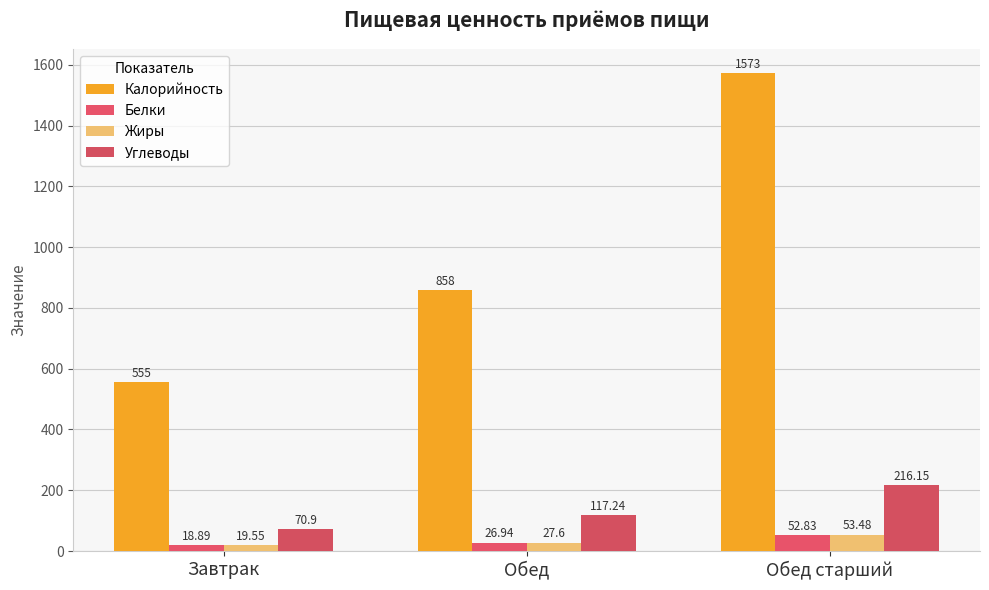

What is the maximum value for Углеводы?

216.2